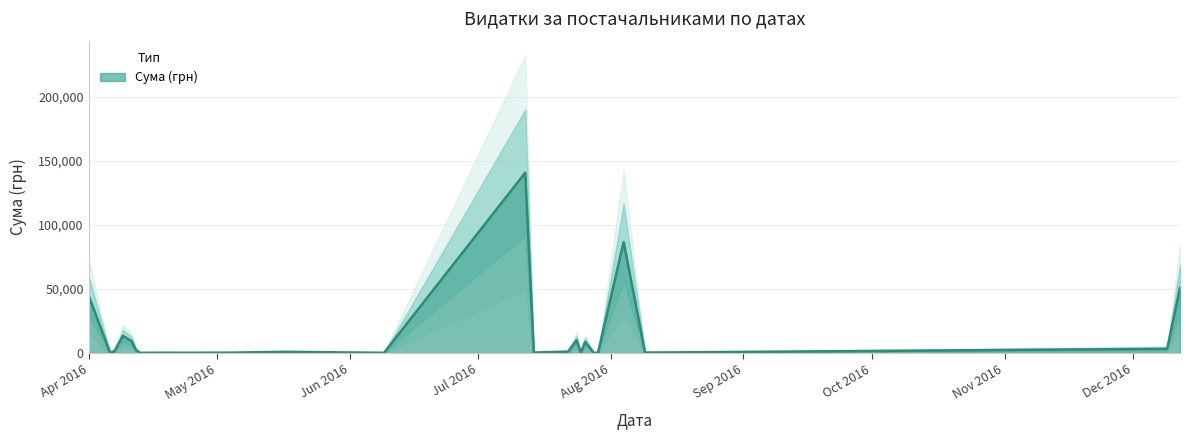

What is the highest value of the Сума (грн) series?

140706.2